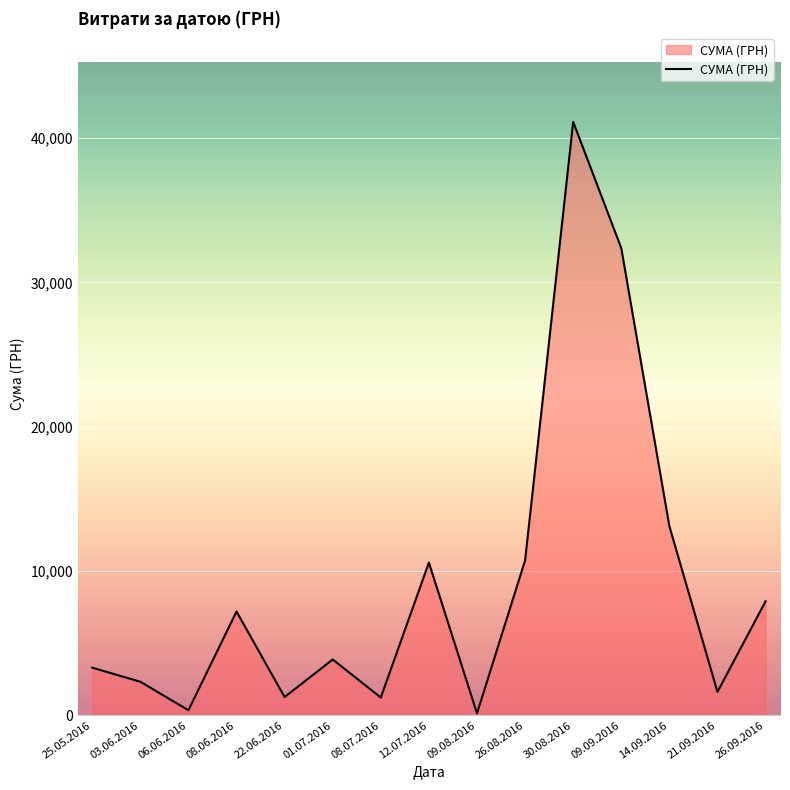

What is the greatest value displayed?

41121.0